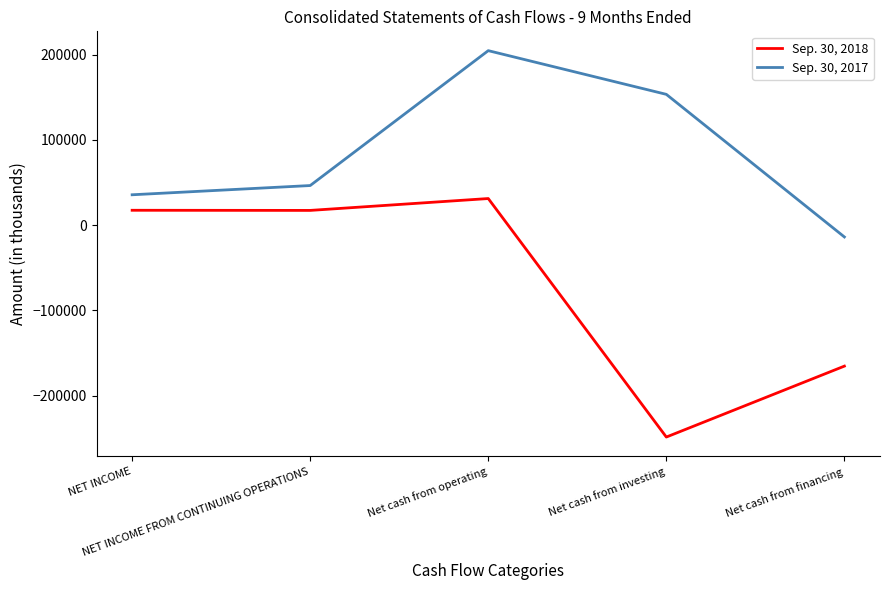

Which series has the largest total across all categories?

Sep. 30, 2017